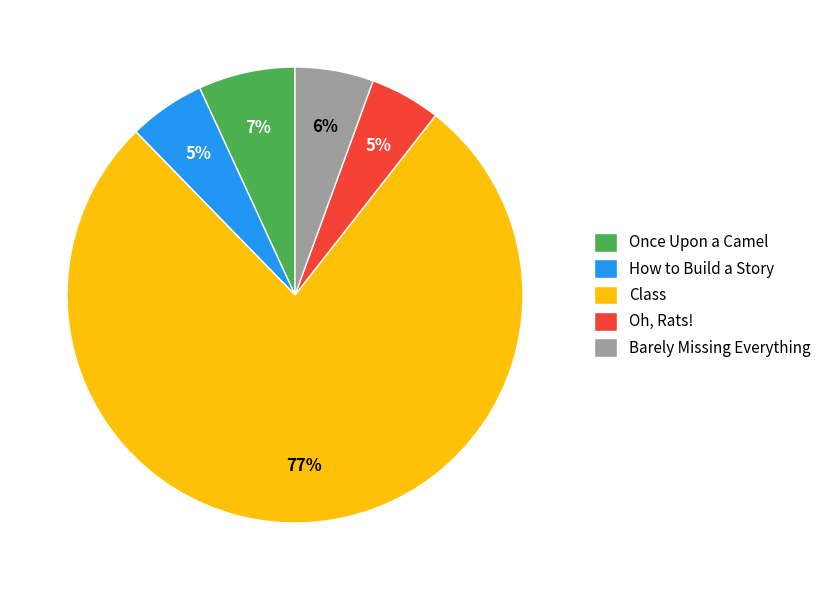

What is the largest slice in the pie chart?

Class